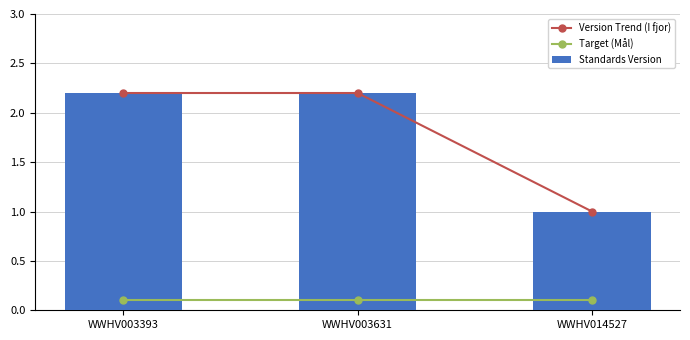

What is the value of the Version Trend (I fjor) bar at the 2nd from the left?

2.2